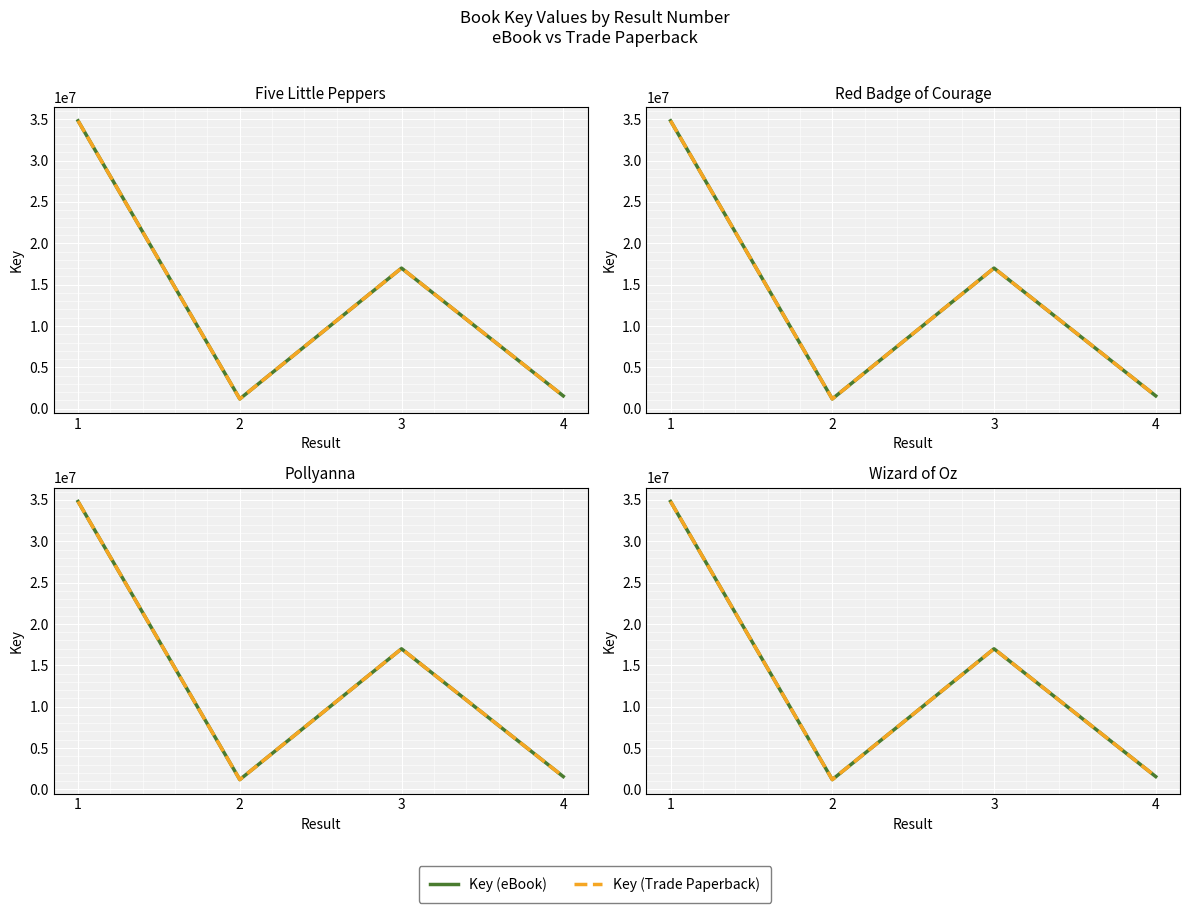

Reading left to right, extract all data points from this chart.

Key (eBook): 1=34805601	2=1181200	3=16996157	4=1548486
Key (Trade Paperback): 1=34805601	2=1181200	3=16996157	4=1548486